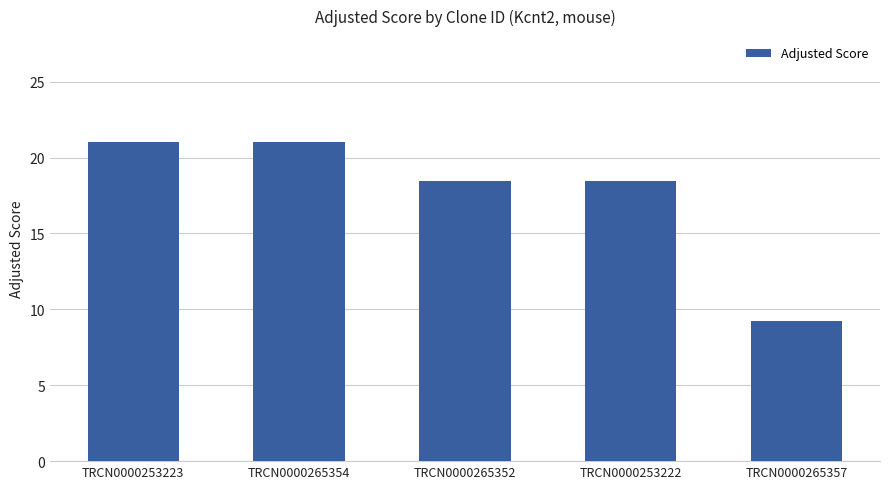

True or false: the data shows 18.5 at TRCN0000253222.

True